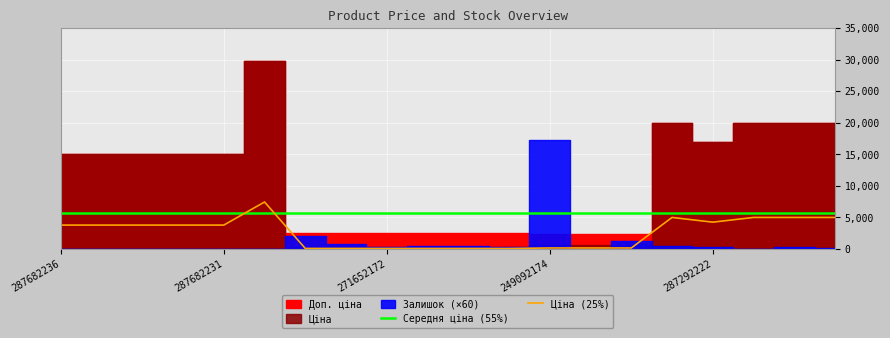

The Середня ціна (55%) series shows 5662.2 at 13. True or false?

True